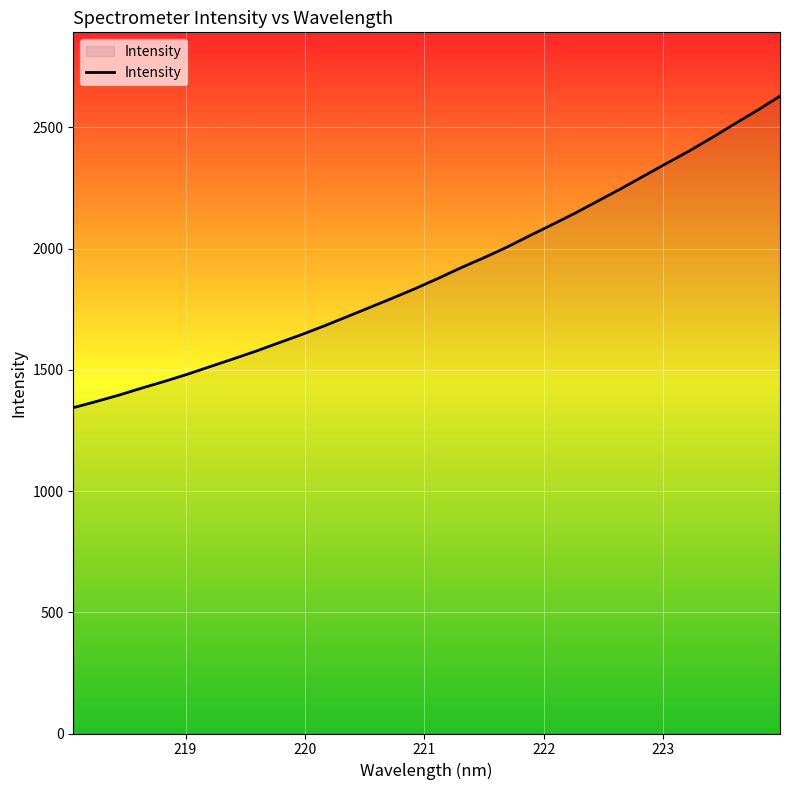

What is the smallest value displayed?

1343.7